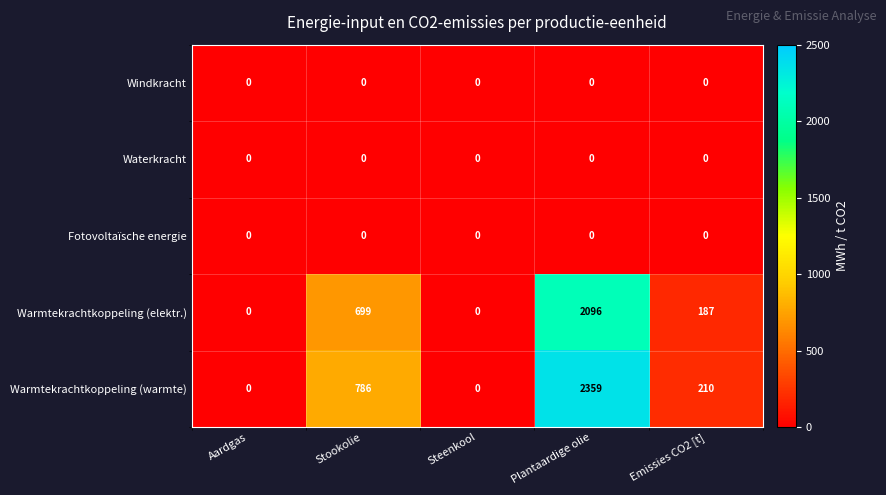

Is it true that Windkracht equals 0 at Aardgas?

True